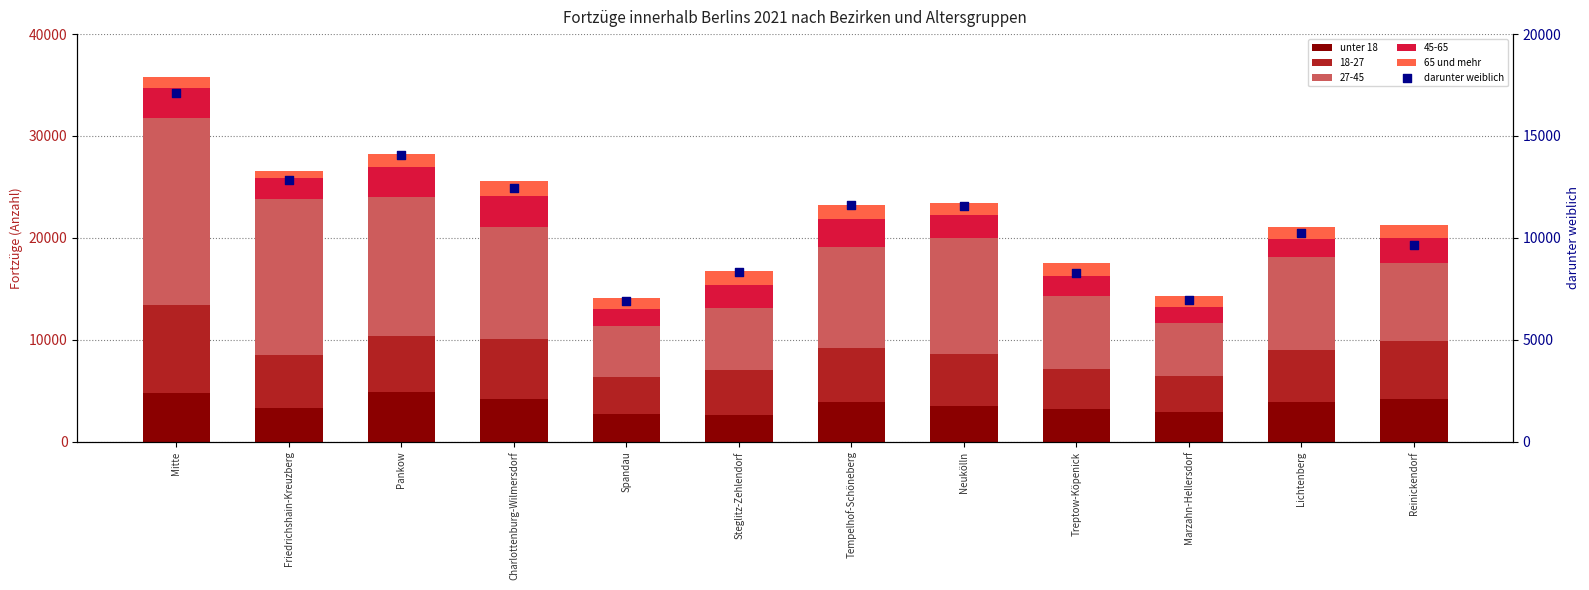

At which category is the sum across all series the highest?

Mitte